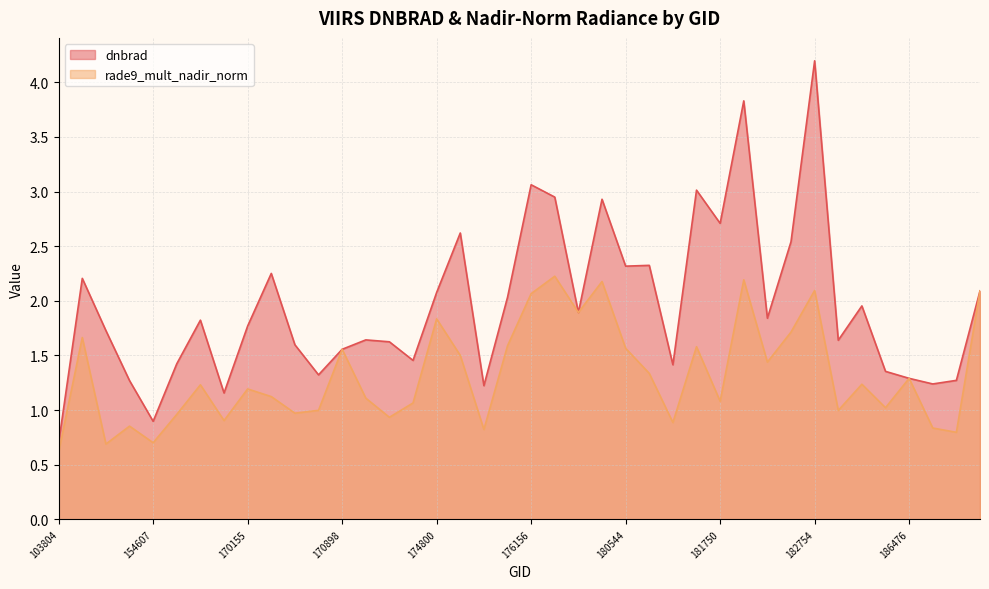

Is it true that rade9_mult_nadir_norm equals 0.6 at 181350?

False